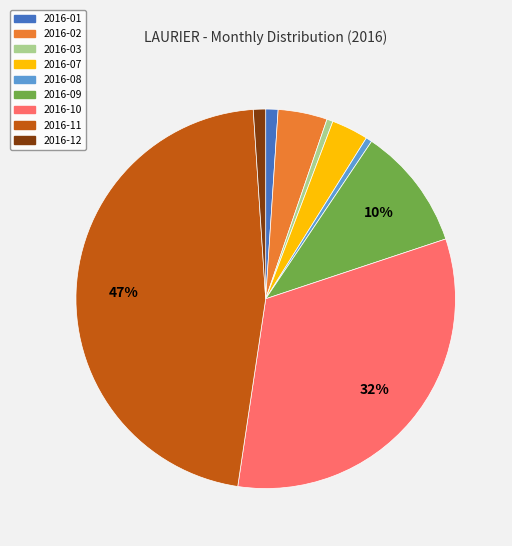

To the nearest percent, what is the difference between the largest and smallest slice percentages?

46%